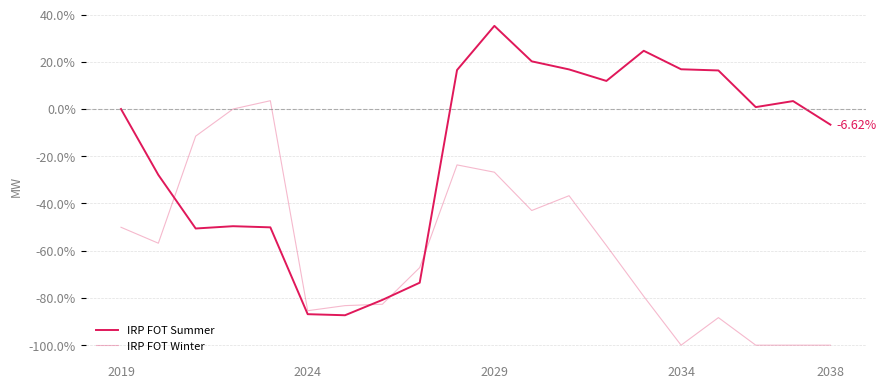

At which category is the sum across all series the highest?

2029